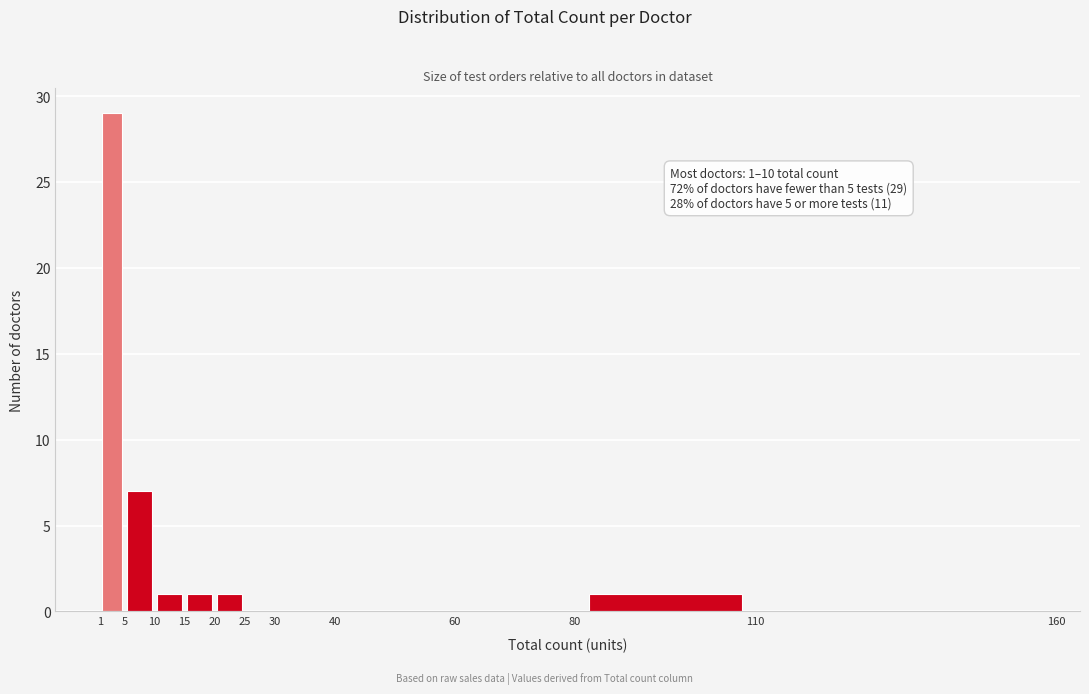

Which range on the x-axis has the tallest bar?

1 to 5